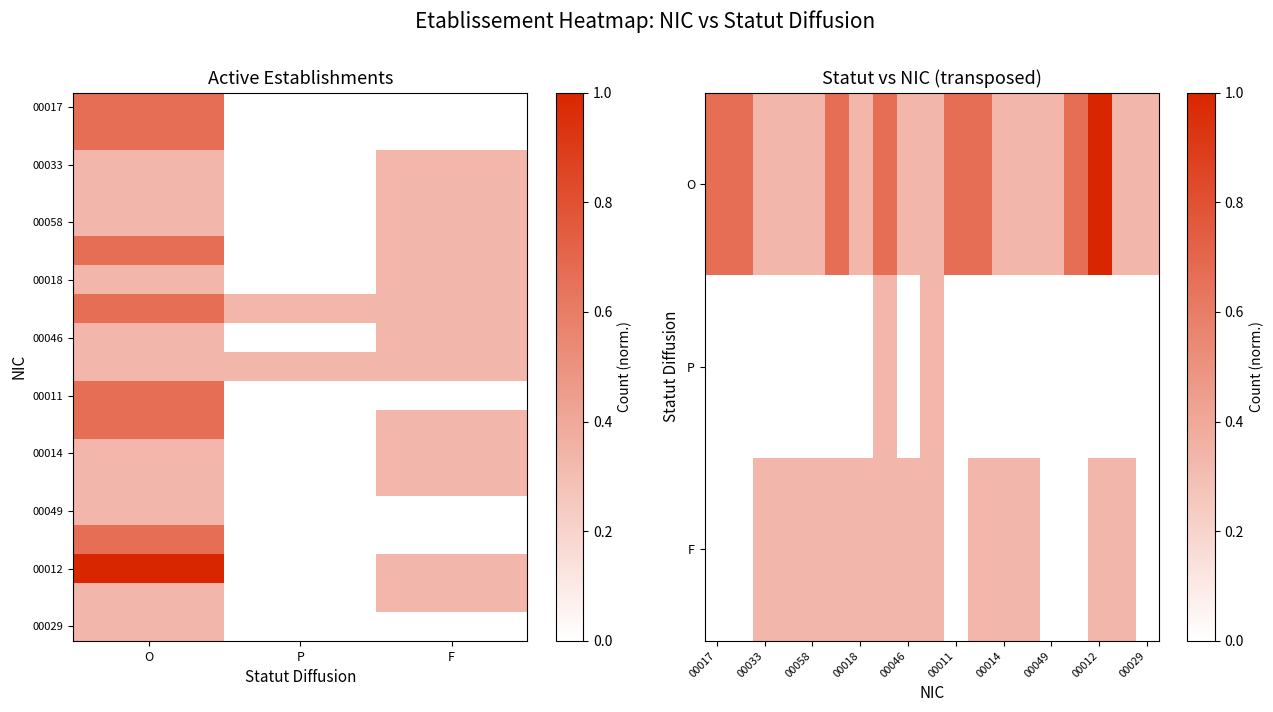

What is the maximum value shown in the chart?

1.0